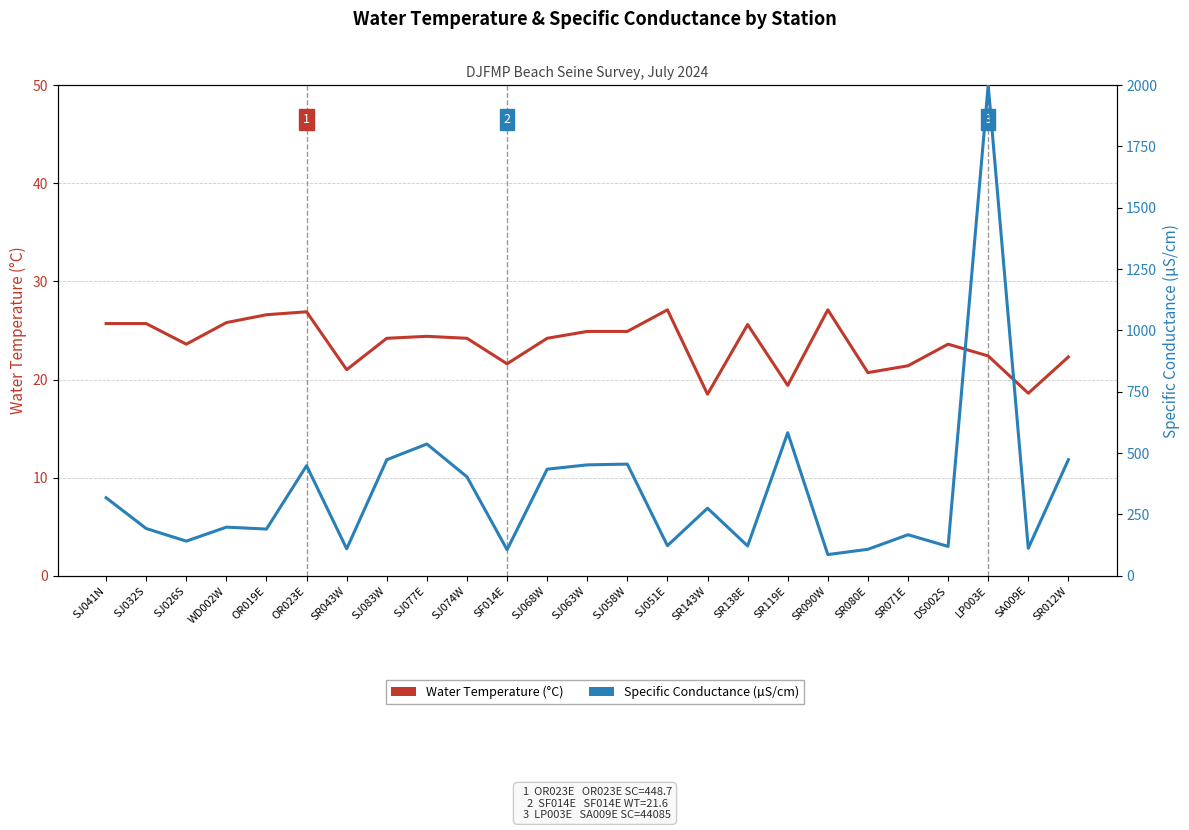

What is the difference between the Specific Conductance (µS/cm) values at SJ058W and LP003E?

1545.0